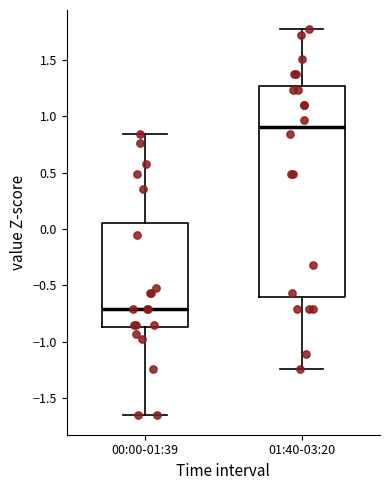

Which box is the tallest, from its lower edge to its upper edge?

01:40-03:20